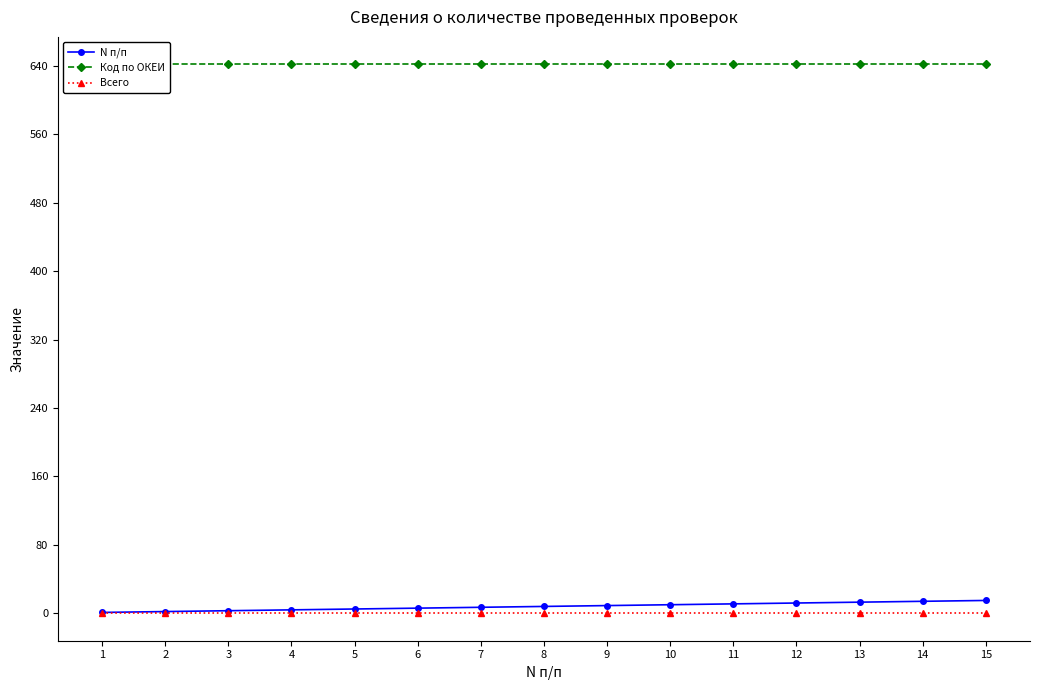

At 11, list the series in order from smallest to largest.

Всего, N п/п, Код по ОКЕИ